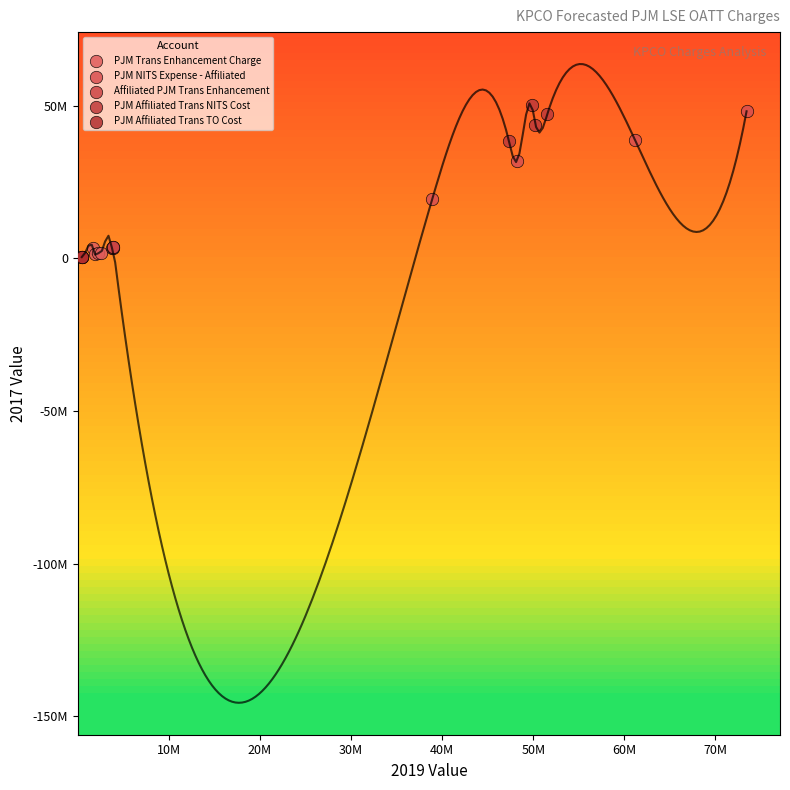

What are all the series names shown in the legend?

PJM Trans Enhancement Charge, PJM NITS Expense - Affiliated, Affiliated PJM Trans Enhancement, PJM Affiliated Trans NITS Cost, PJM Affiliated Trans TO Cost